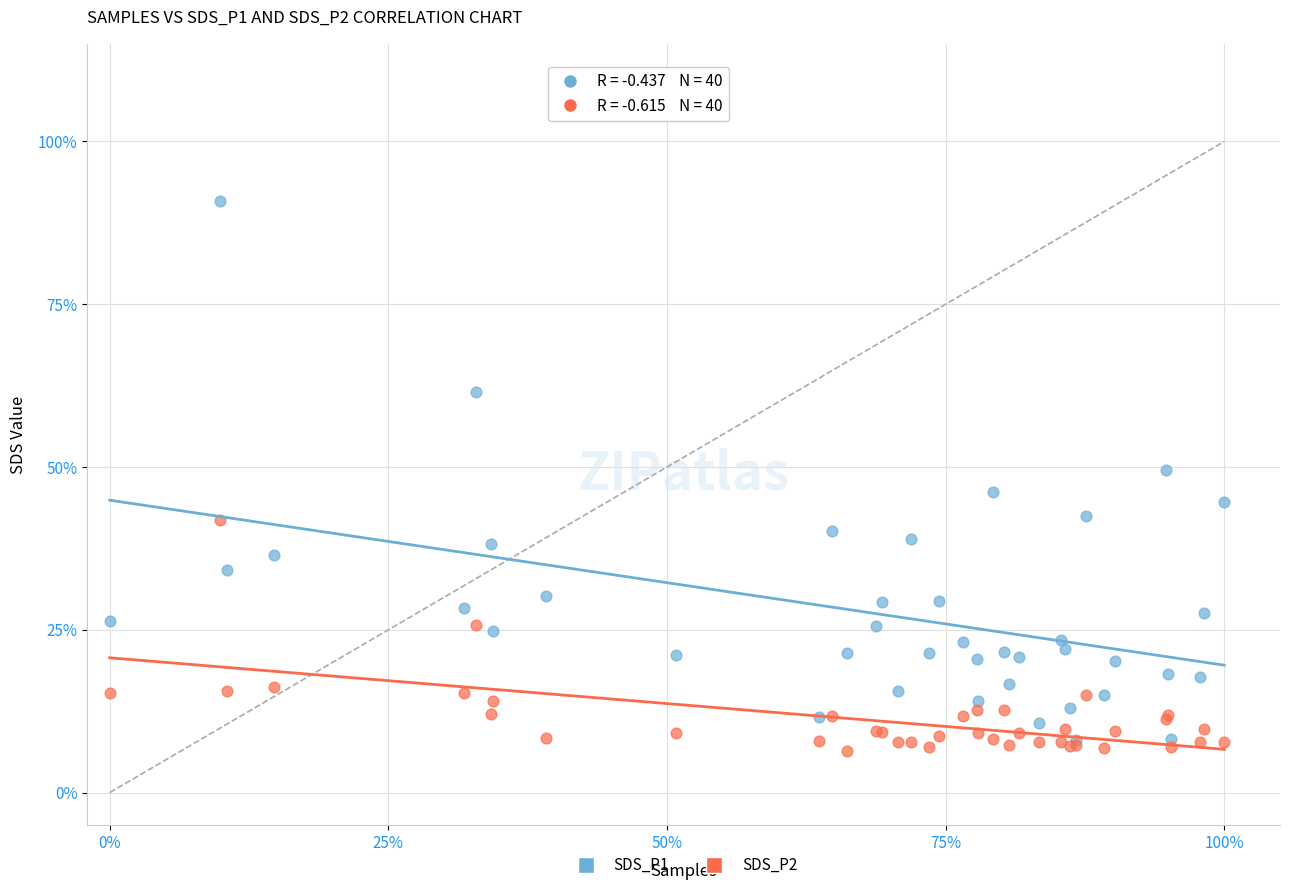

What are all the series names shown in the legend?

SDS_P1, SDS_P2